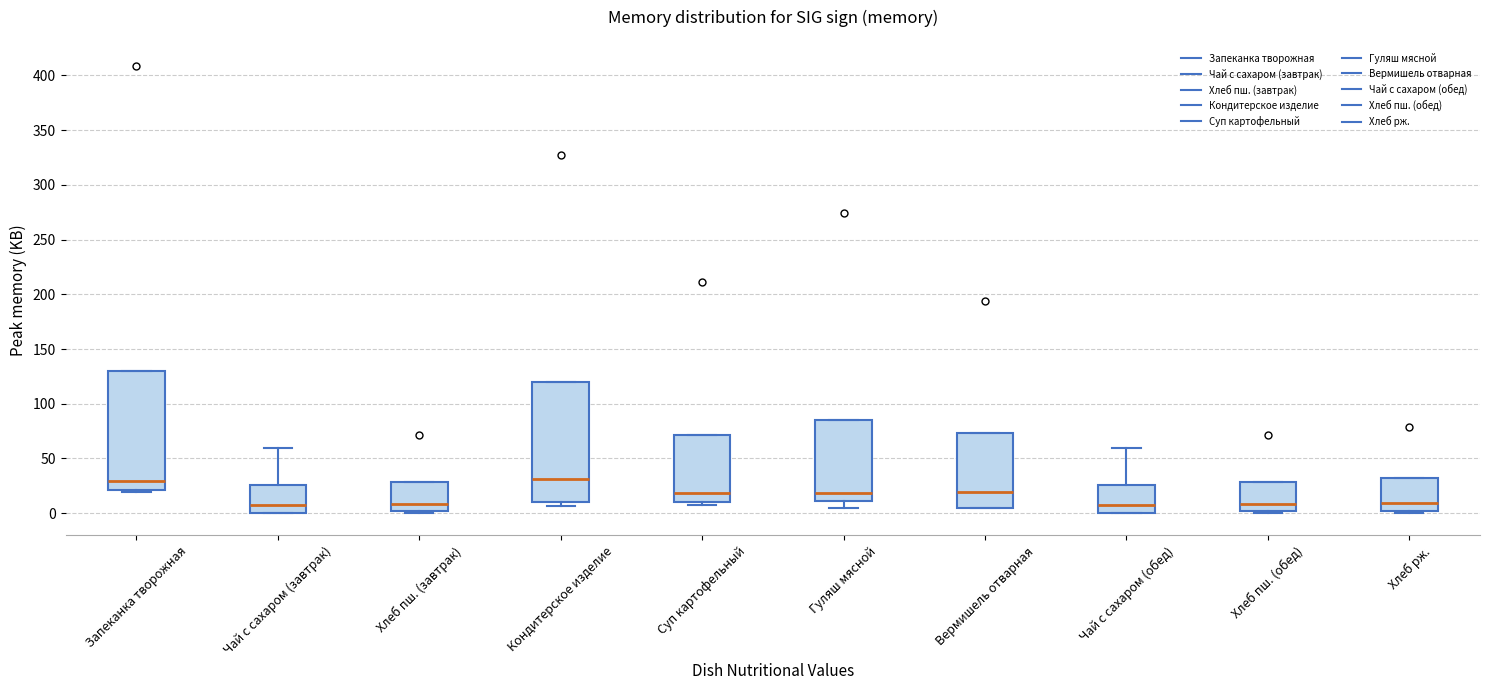

Where does the median line of the box for Кондитерское изделие sit on the y-axis? The values are not printed on the chart, so give them approximately, as read against the axis.

30